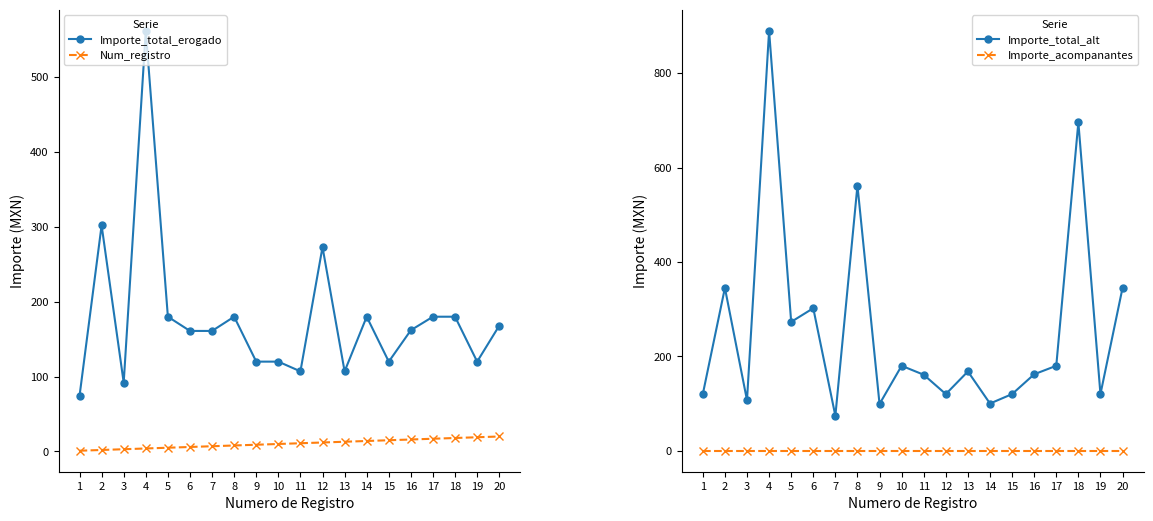

How many data points in Num_registro are above 11?

9